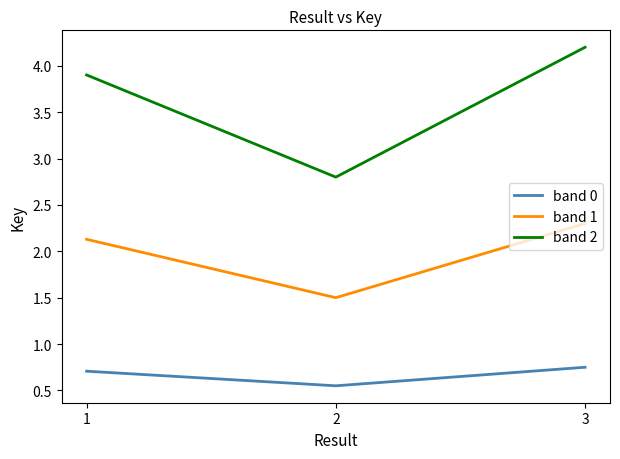

True or false: band 0 has a value of 1.0 at 1.

False